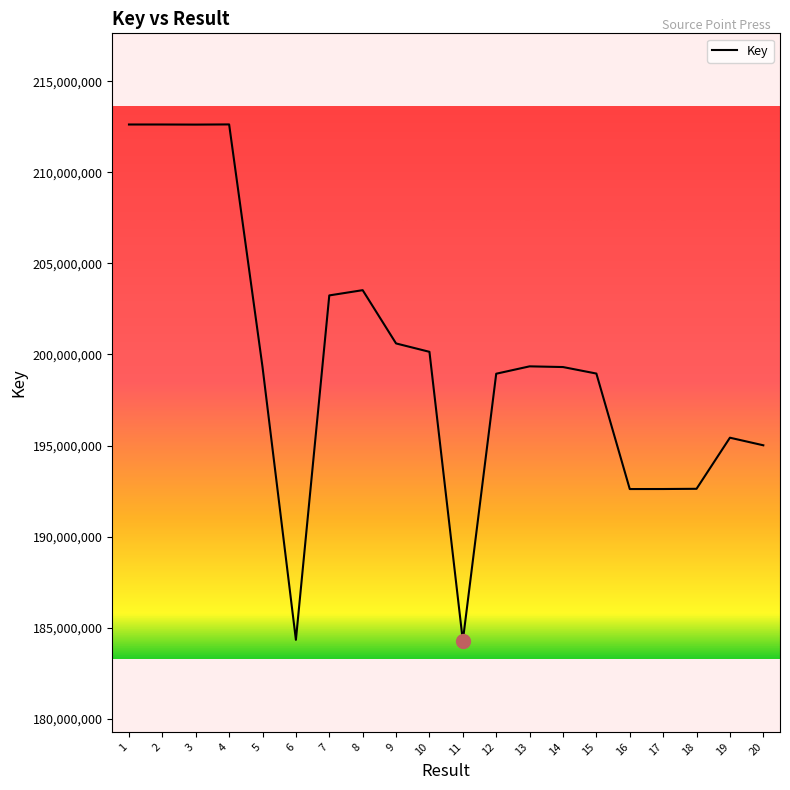

What is the ratio of the value at 16 to the value at 1?

0.9